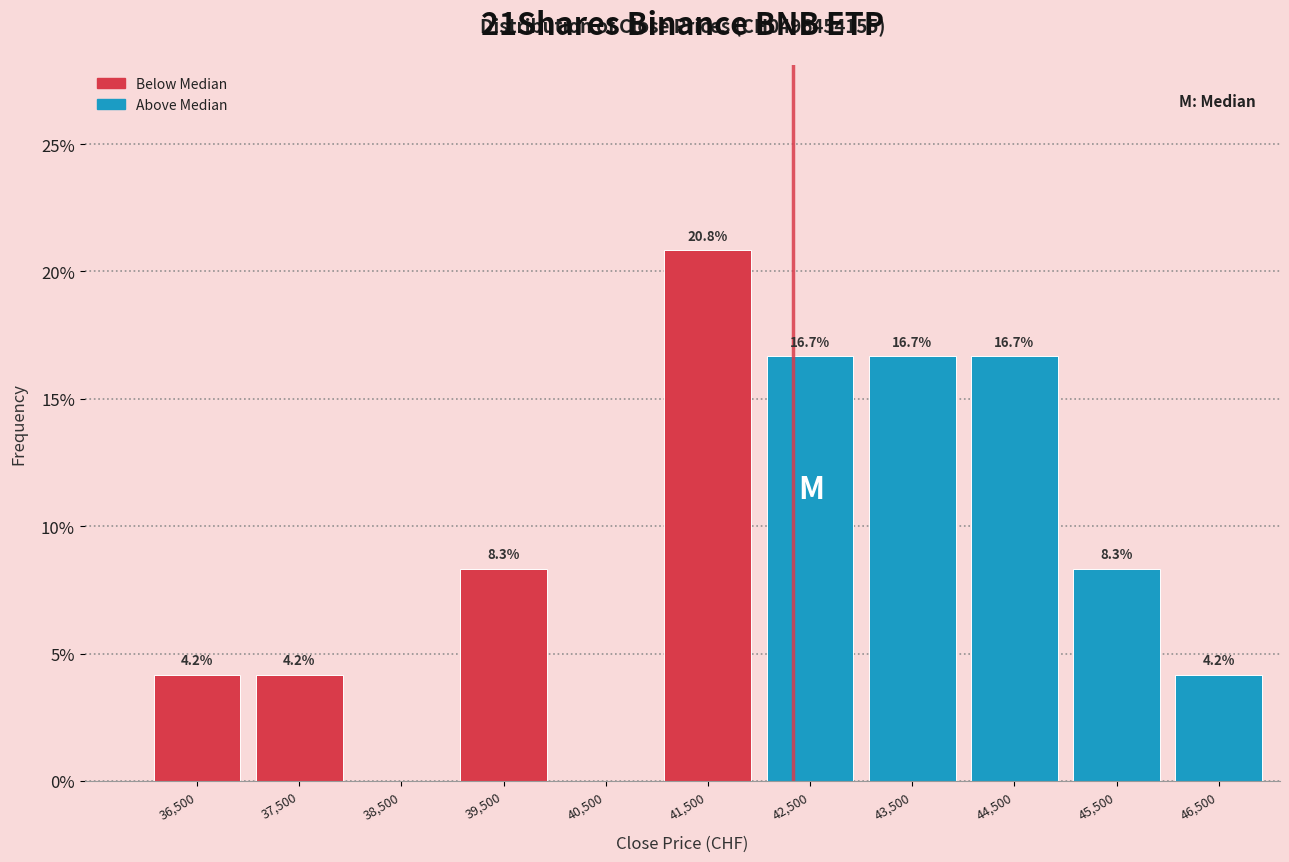

Which range on the x-axis has the tallest bar?

41000 to 42000